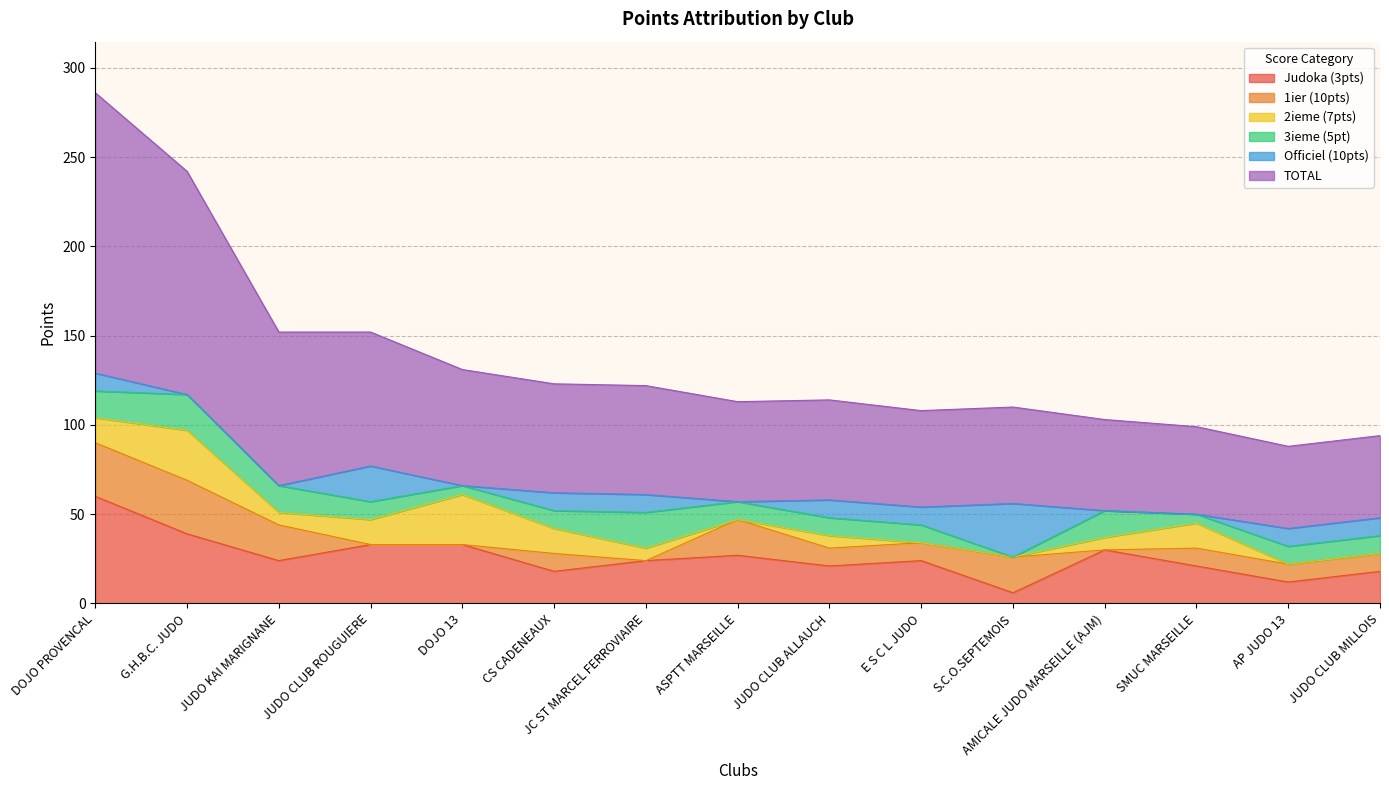

What is the approximate value of 2ieme (7pts) at G.H.B.C. JUDO, to the nearest 10?

30